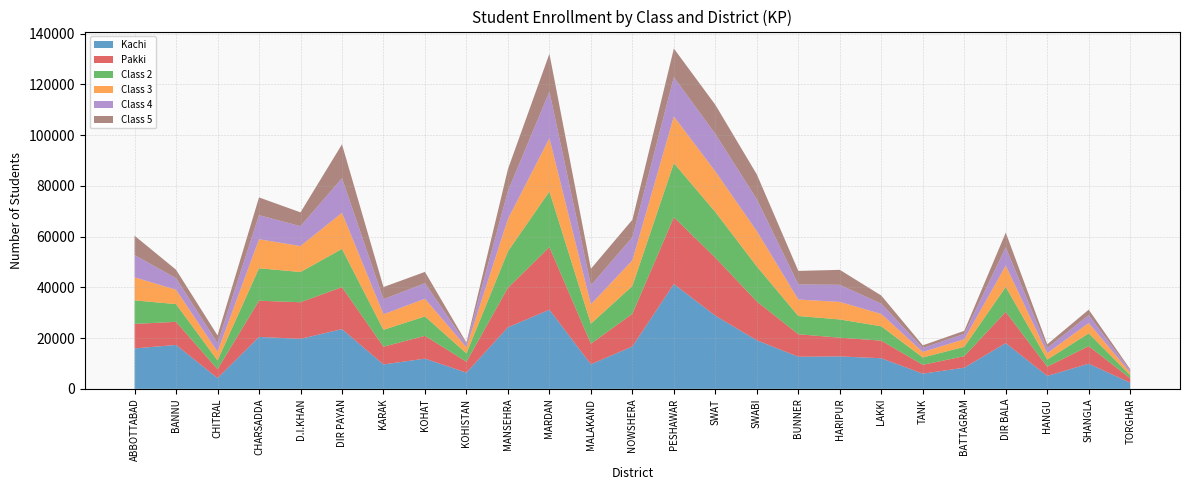

Reading right to left, extract all data points from this chart.

Kachi: TORGHAR=2425	SHANGLA=9900	HANGU=5100	DIR BALA=18031	BATTAGRAM=8339	TANK=5992	LAKKI=12063	HARIPUR=12779	BUNNER=12657	SWABI=19146	SWAT=28821	PESHAWAR=41338	NOWSHERA=16717	MALAKAND=9677	MARDAN=31187	MANSEHRA=24265	KOHISTAN=6386	KOHAT=11908	KARAK=9621	DIR PAYAN=23548	D.I.KHAN=19711	CHARSADDA=20480	CHITRAL=4253	BANNU=17310	ABBOTTABAD=15938
Pakki: TORGHAR=1736	SHANGLA=6954	HANGU=3641	DIR BALA=12295	BATTAGRAM=4538	TANK=3482	LAKKI=6941	HARIPUR=7399	BUNNER=8871	SWABI=15295	SWAT=22890	PESHAWAR=26301	NOWSHERA=12882	MALAKAND=8117	MARDAN=24691	MANSEHRA=15576	KOHISTAN=4291	KOHAT=8997	KARAK=6995	DIR PAYAN=16561	D.I.KHAN=14434	CHARSADDA=14266	CHITRAL=3490	BANNU=9114	ABBOTTABAD=9664
Class 2: TORGHAR=1223	SHANGLA=5021	HANGU=2798	DIR BALA=9846	BATTAGRAM=3697	TANK=2890	LAKKI=5655	HARIPUR=7179	BUNNER=7187	SWABI=13813	SWAT=18007	PESHAWAR=21346	NOWSHERA=10957	MALAKAND=7887	MARDAN=21932	MANSEHRA=14352	KOHISTAN=3296	KOHAT=7650	KARAK=6668	DIR PAYAN=15057	D.I.KHAN=11915	CHARSADDA=12785	CHITRAL=3461	BANNU=6976	ABBOTTABAD=9286
Class 3: TORGHAR=1006	SHANGLA=4064	HANGU=2523	DIR BALA=8419	BATTAGRAM=2976	TANK=2176	LAKKI=4847	HARIPUR=6916	BUNNER=6503	SWABI=13895	SWAT=15991	PESHAWAR=18375	NOWSHERA=10096	MALAKAND=7620	MARDAN=20969	MANSEHRA=12750	KOHISTAN=2397	KOHAT=6954	KARAK=6116	DIR PAYAN=14235	D.I.KHAN=10214	CHARSADDA=11443	CHITRAL=3431	BANNU=5670	ABBOTTABAD=9074
Class 4: TORGHAR=856	SHANGLA=3147	HANGU=2031	DIR BALA=7222	BATTAGRAM=2170	TANK=1585	LAKKI=4060	HARIPUR=6742	BUNNER=5954	SWABI=12580	SWAT=14802	PESHAWAR=15527	NOWSHERA=9108	MALAKAND=7503	MARDAN=18400	MANSEHRA=11058	KOHISTAN=1335	KOHAT=6158	KARAK=5945	DIR PAYAN=13637	D.I.KHAN=7865	CHARSADDA=9506	CHITRAL=3391	BANNU=4546	ABBOTTABAD=8799
Class 5: TORGHAR=463	SHANGLA=2133	HANGU=1460	DIR BALA=5776	BATTAGRAM=1147	TANK=1022	LAKKI=3217	HARIPUR=5900	BUNNER=5329	SWABI=9793	SWAT=11465	PESHAWAR=11267	NOWSHERA=6912	MALAKAND=6533	MARDAN=14917	MANSEHRA=8627	KOHISTAN=509	KOHAT=4442	KARAK=4786	DIR PAYAN=13365	D.I.KHAN=5439	CHARSADDA=6991	CHITRAL=3037	BANNU=3342	ABBOTTABAD=7616